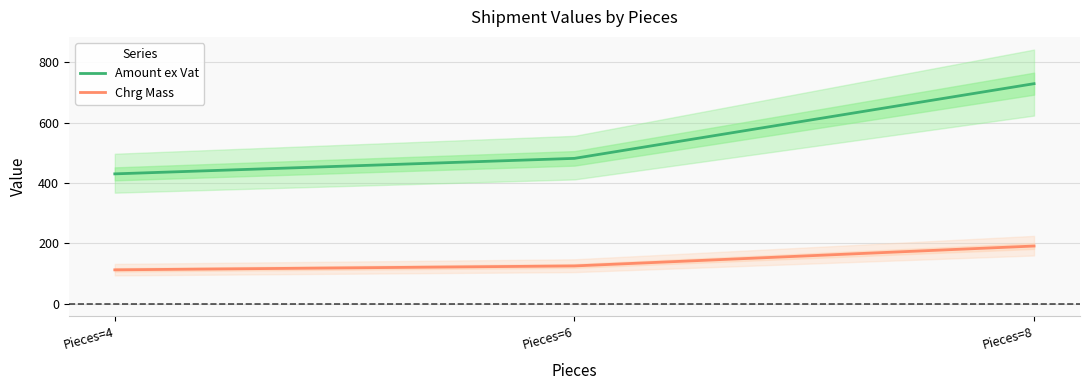

Which series has the largest range (max minus min)?

Amount ex Vat